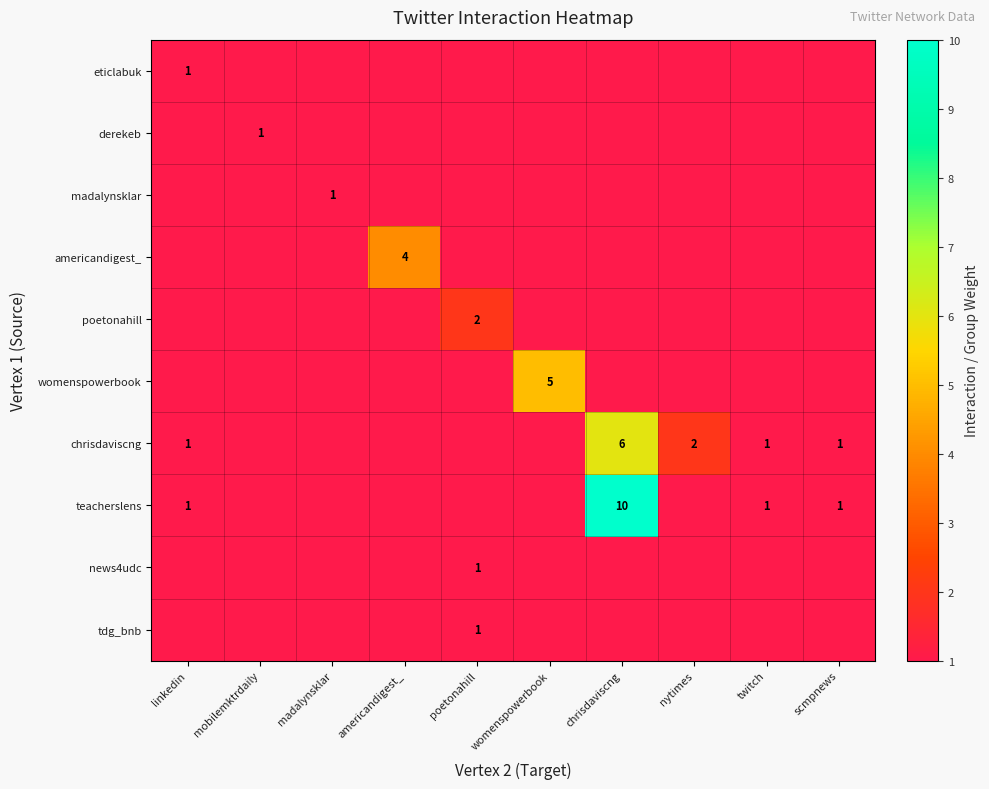

At poetonahill, list the series in order from smallest to largest.

eticlabuk, derekeb, madalynsklar, americandigest_, poetonahill, womenspowerbook, chrisdaviscng, teacherslens, news4udc, tdg_bnb